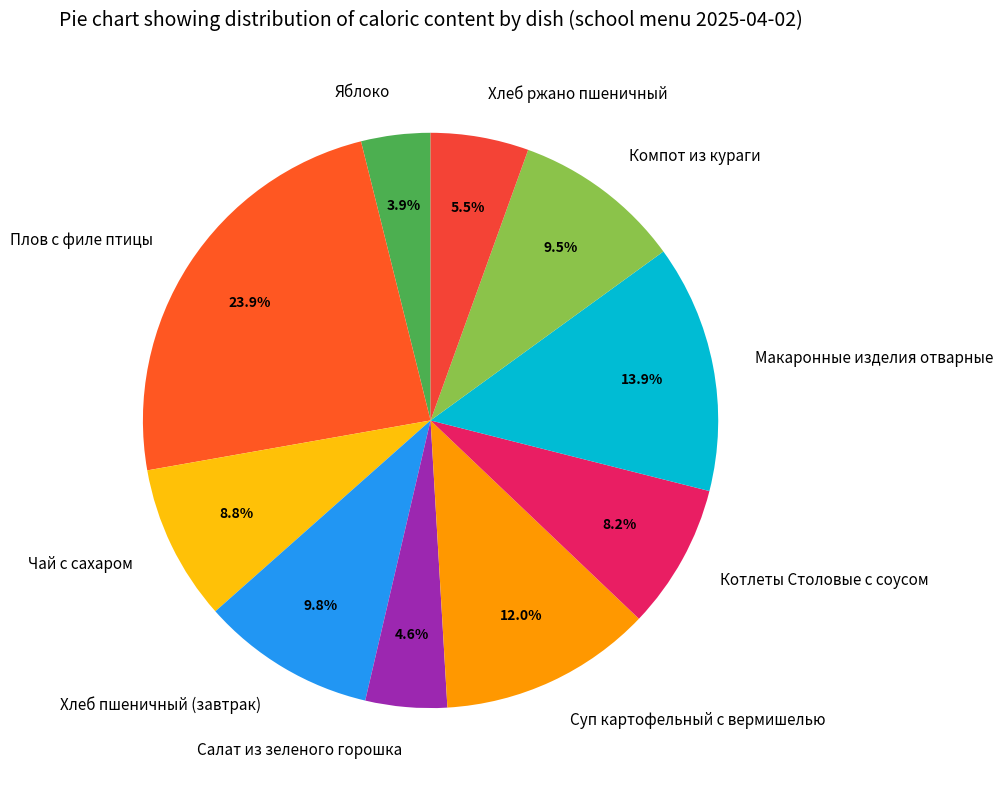

To the nearest percent, what is the combined percentage of Суп картофельный с вермишелью and Чай с сахаром?

21%